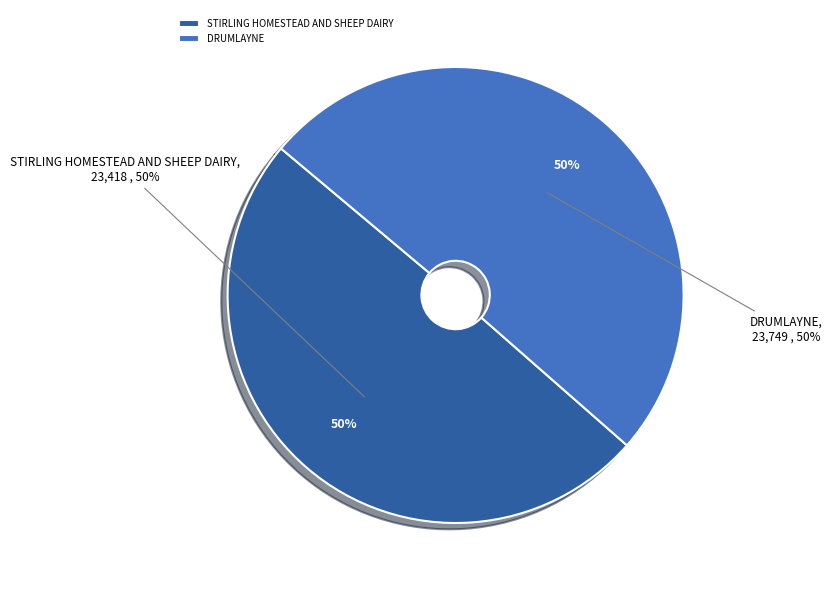

Which slice is the largest?

DRUMLAYNE